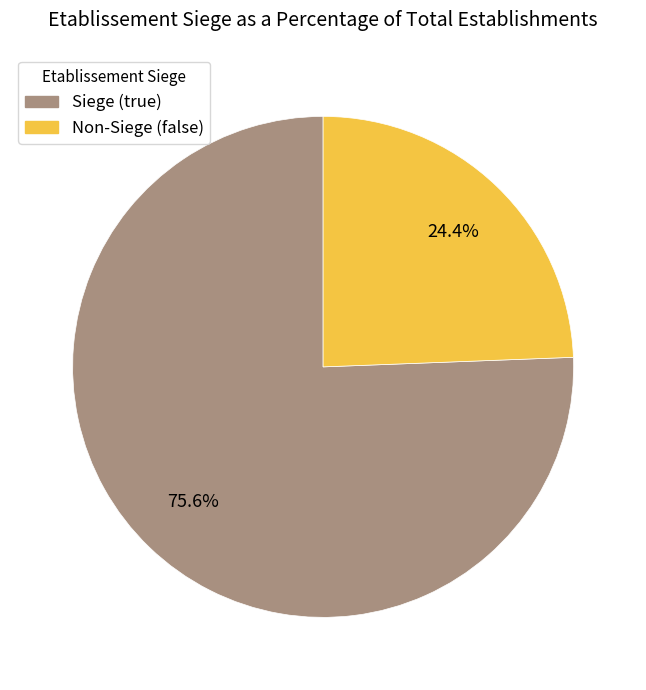

Is there a majority slice in this chart?

Yes